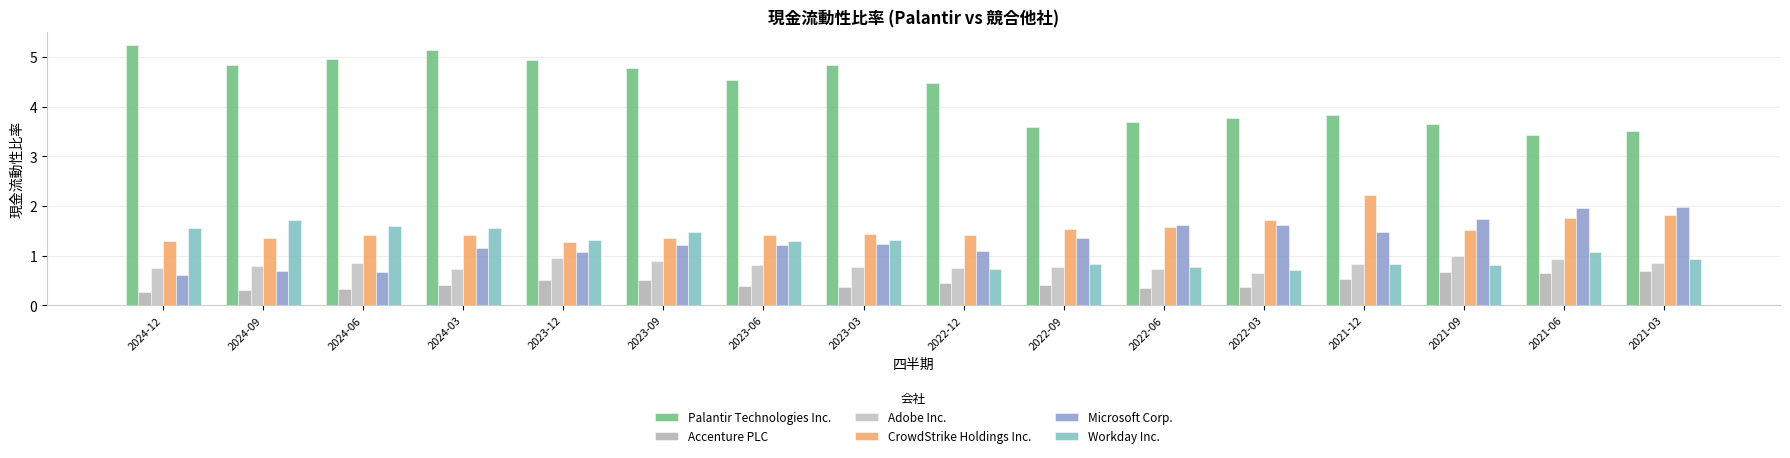

Count the Accenture PLC values in the range 0 to 1.

16